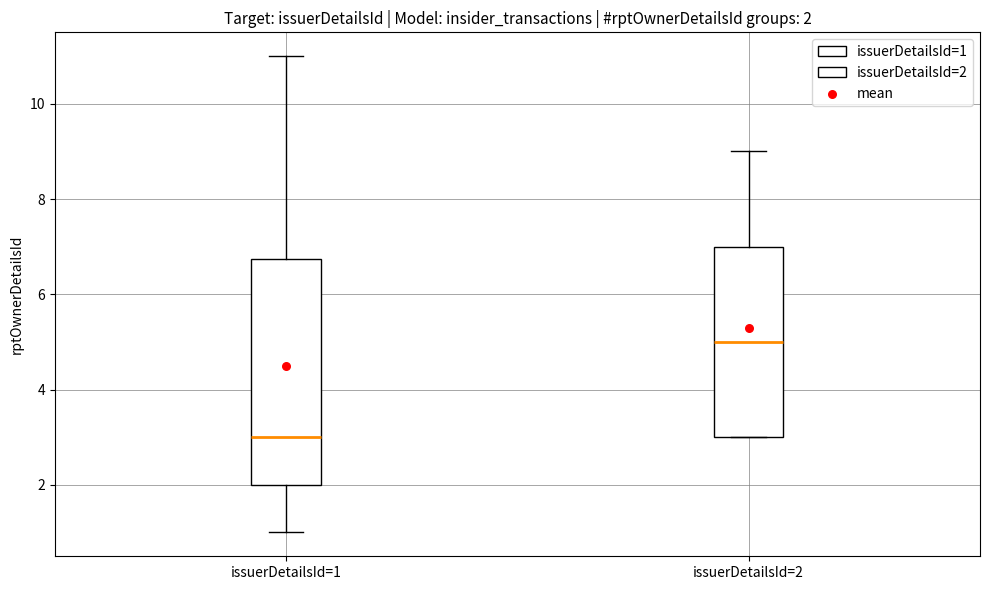

Which box has the lowest median line?

issuerDetailsId=1